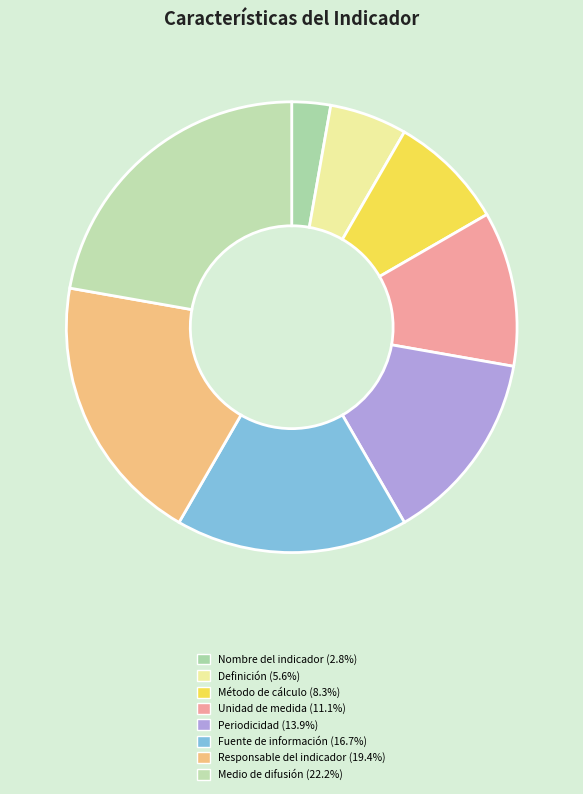

Which category has the biggest portion of the pie?

Medio de difusión